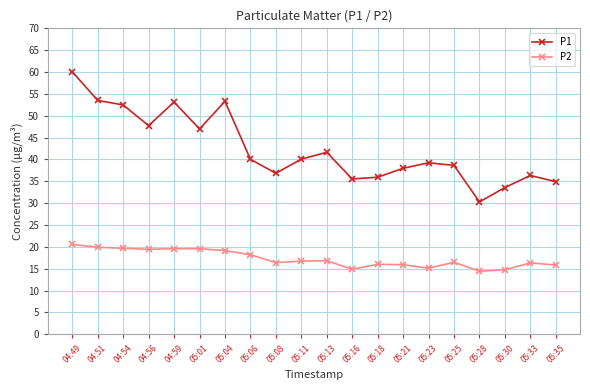

Is the value of P1 at 05:08 greater than the value of P2 at 05:23?

Yes